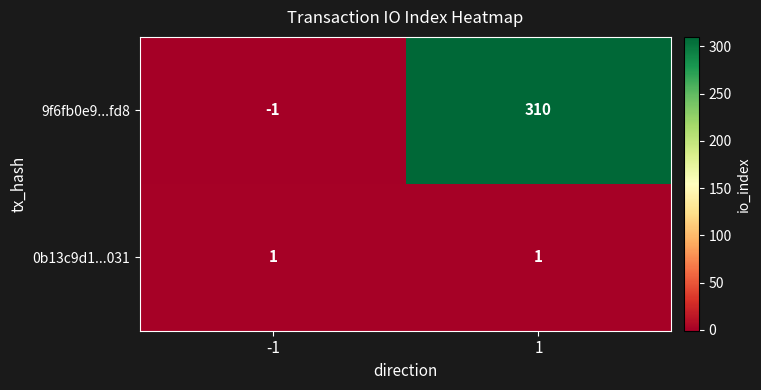

Count the number of categories in the chart.

2